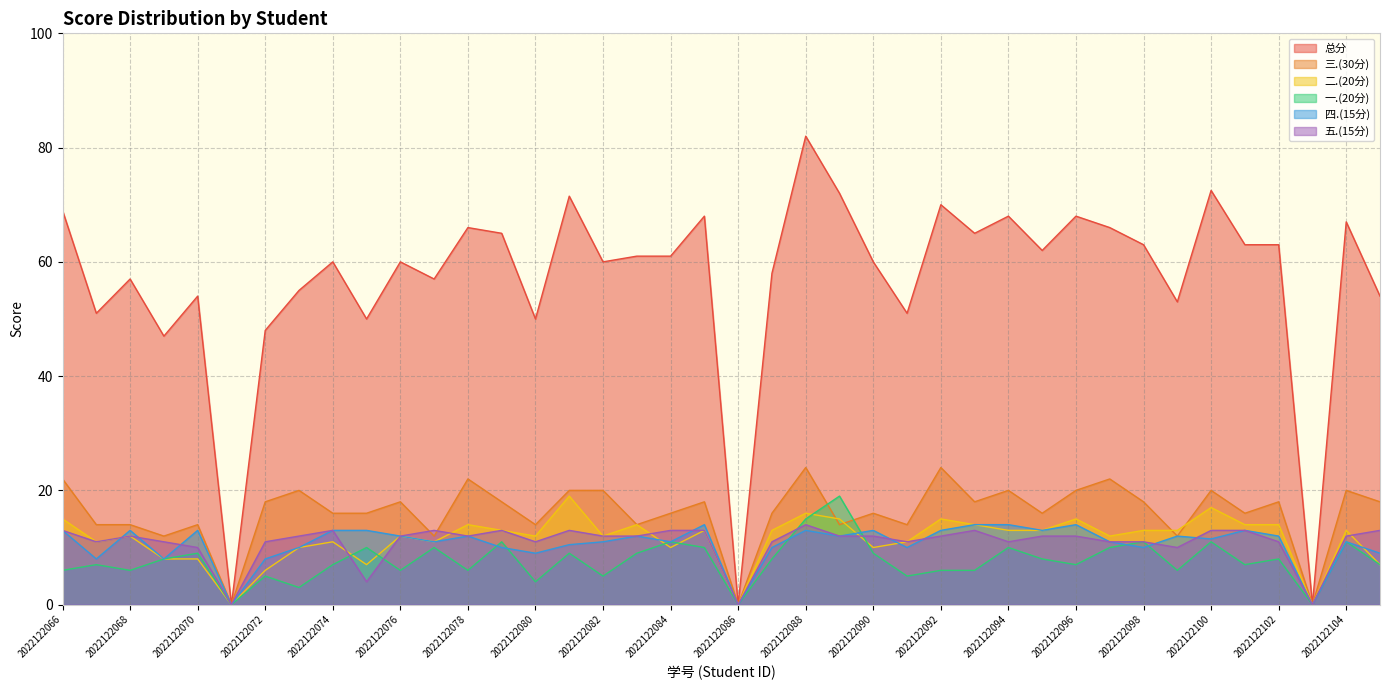

Where is the first local minimum for 五.(15分)?

2022122067